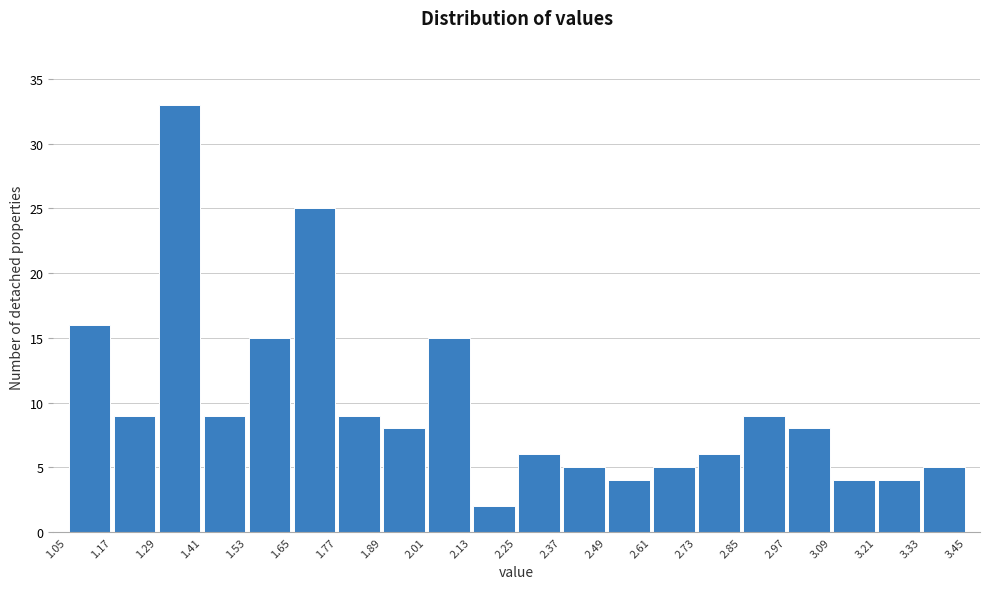

What is the height of the bar covering 3.33 to 3.45 on the x-axis? The values are not printed on the chart, so give them approximately, as read against the axis.

5